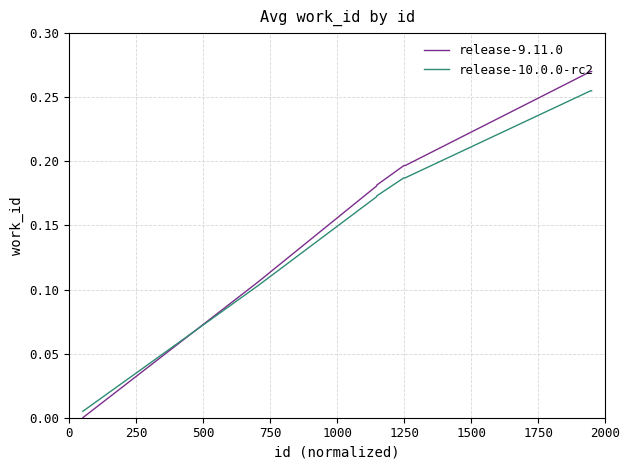

Which series has the widest spread of values?

release-9.11.0